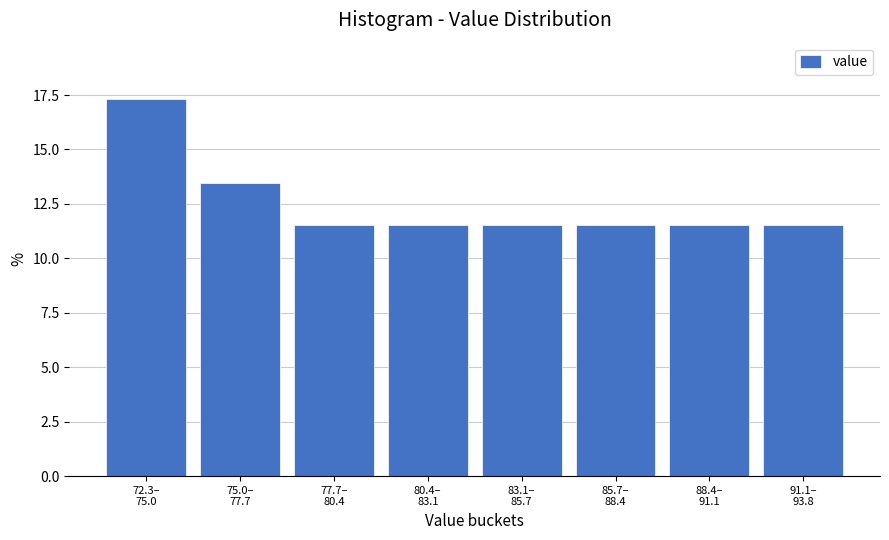

Reading left to right, list all the values displayed in this chart.

17.3	13.5	11.5	11.5	11.5	11.5	11.5	11.5